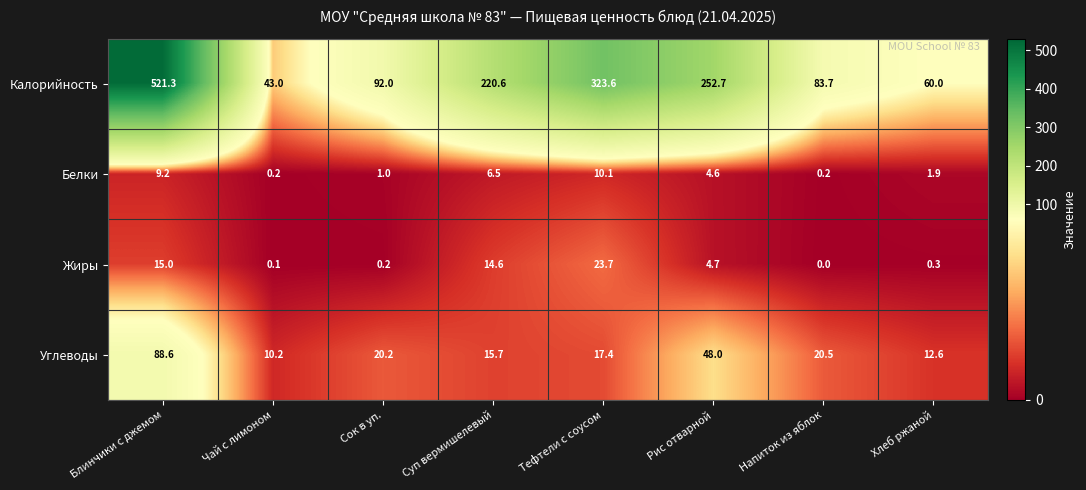

What is the average value of the Жиры series?

7.3